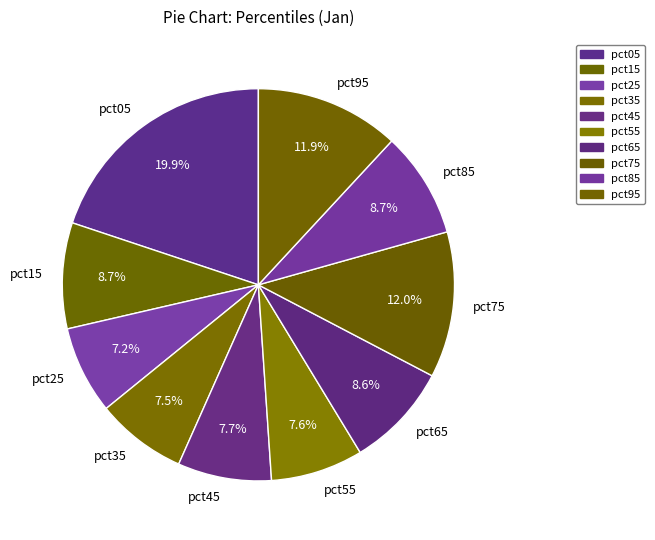

What is the total percentage of pct85 and pct35?

16.2%